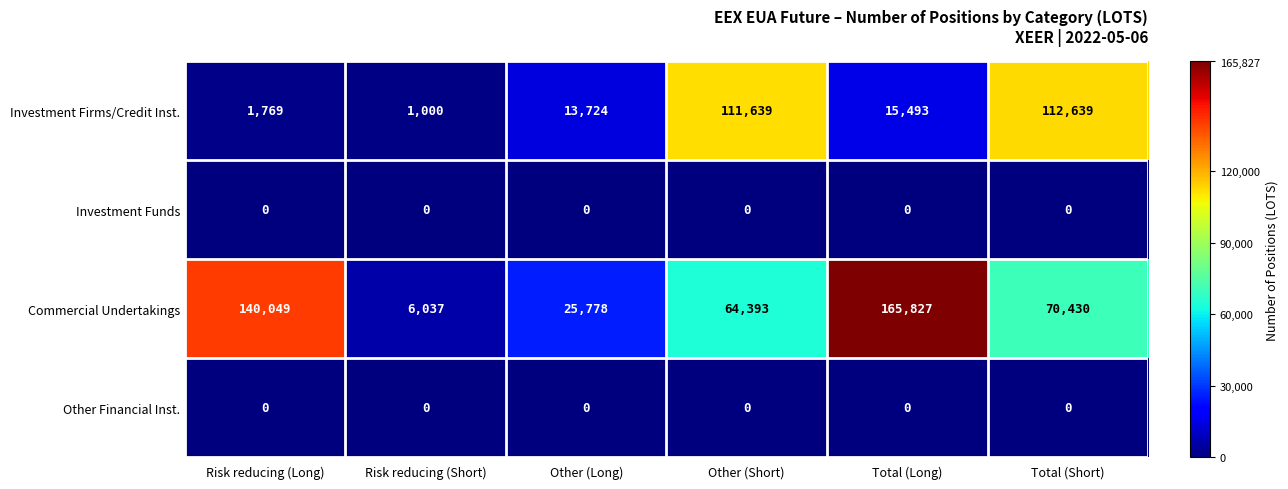

Rank the categories by Commercial Undertakings value from highest to lowest.

Total (Long), Risk reducing (Long), Total (Short), Other (Short), Other (Long), Risk reducing (Short)